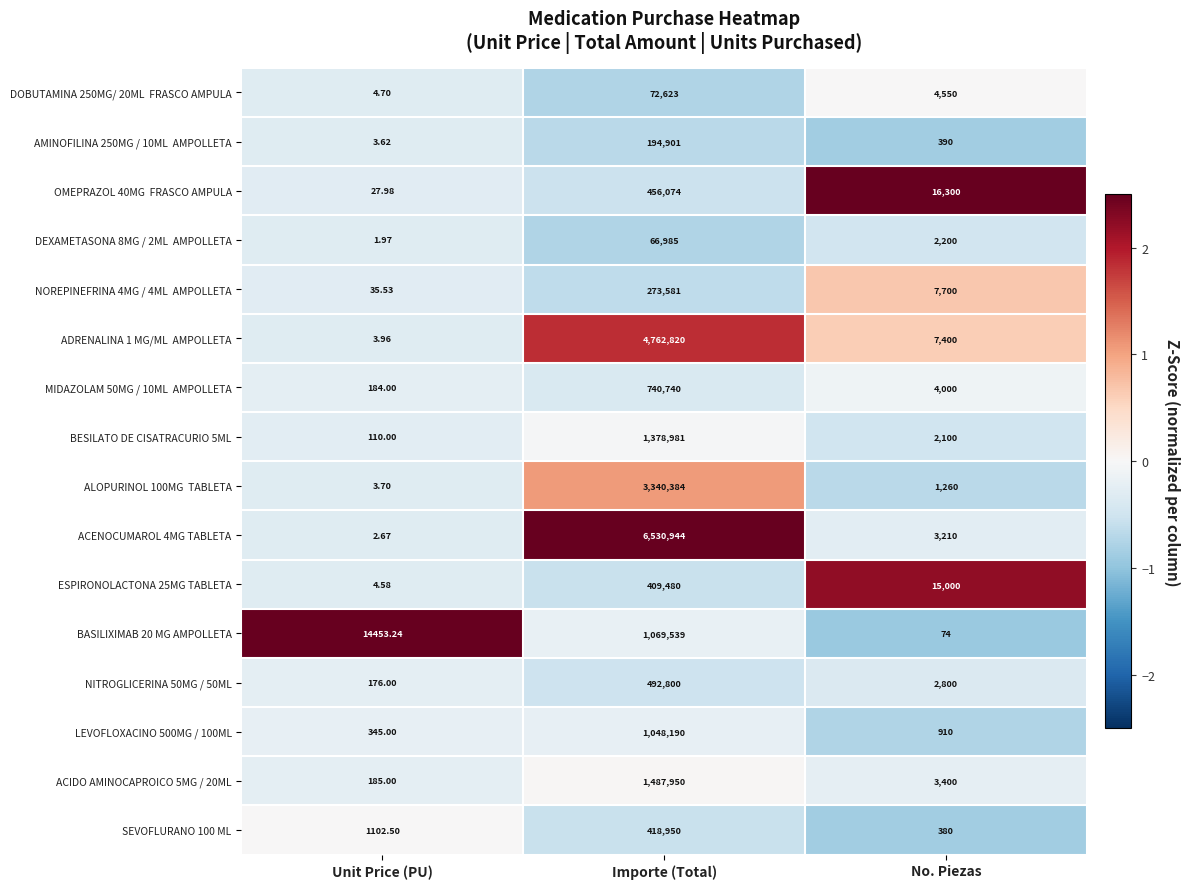

Which category has the lowest value in the ESPIRONOLACTONA 25MG TABLETA series?

Unit Price (PU)